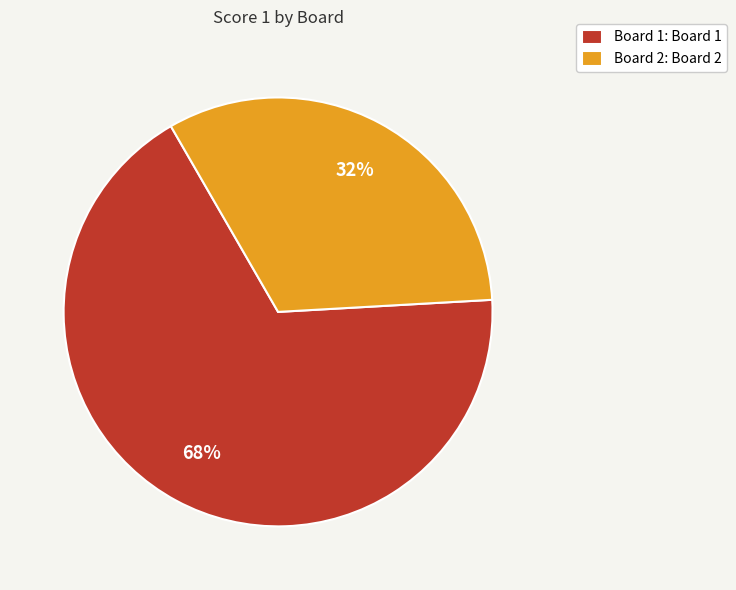

The Board 2 slice represents 20% of the pie. True or false?

False